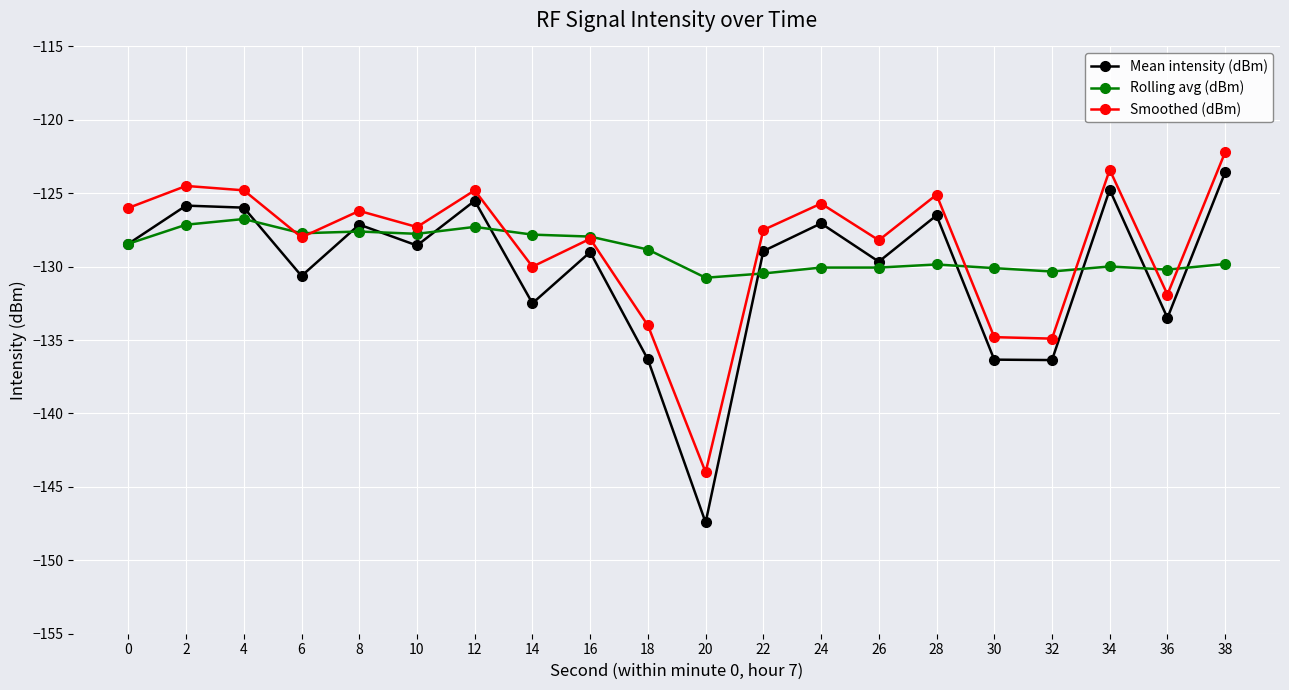

How many values in the Smoothed (dBm) series are below -127?

11